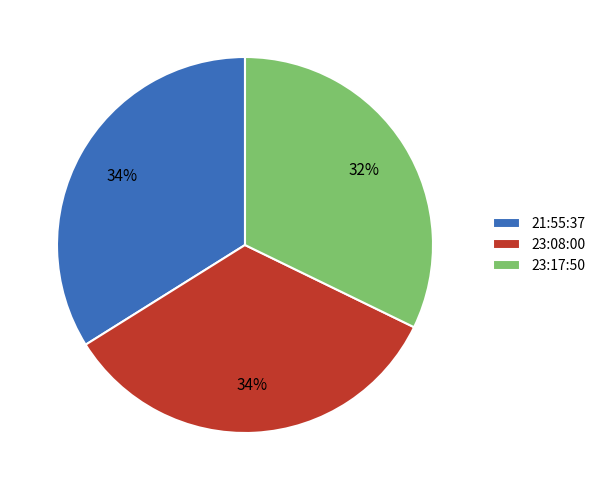

Does any single category account for the majority?

No